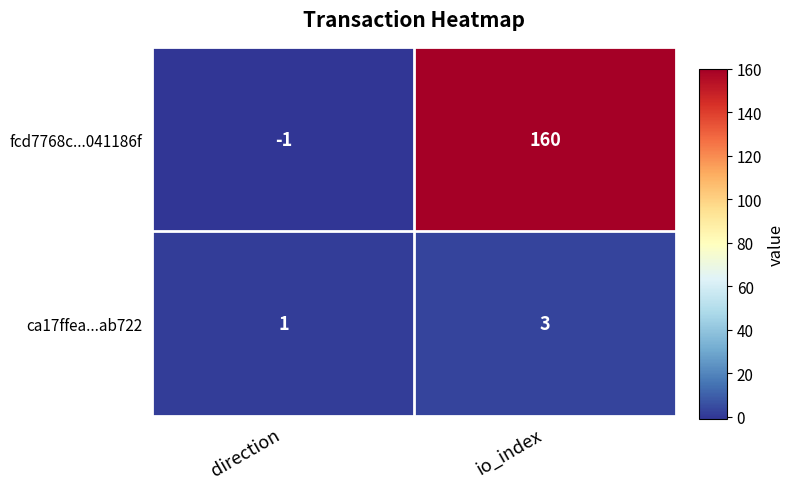

At which label is fcd7768c...041186f closest to 79?

direction